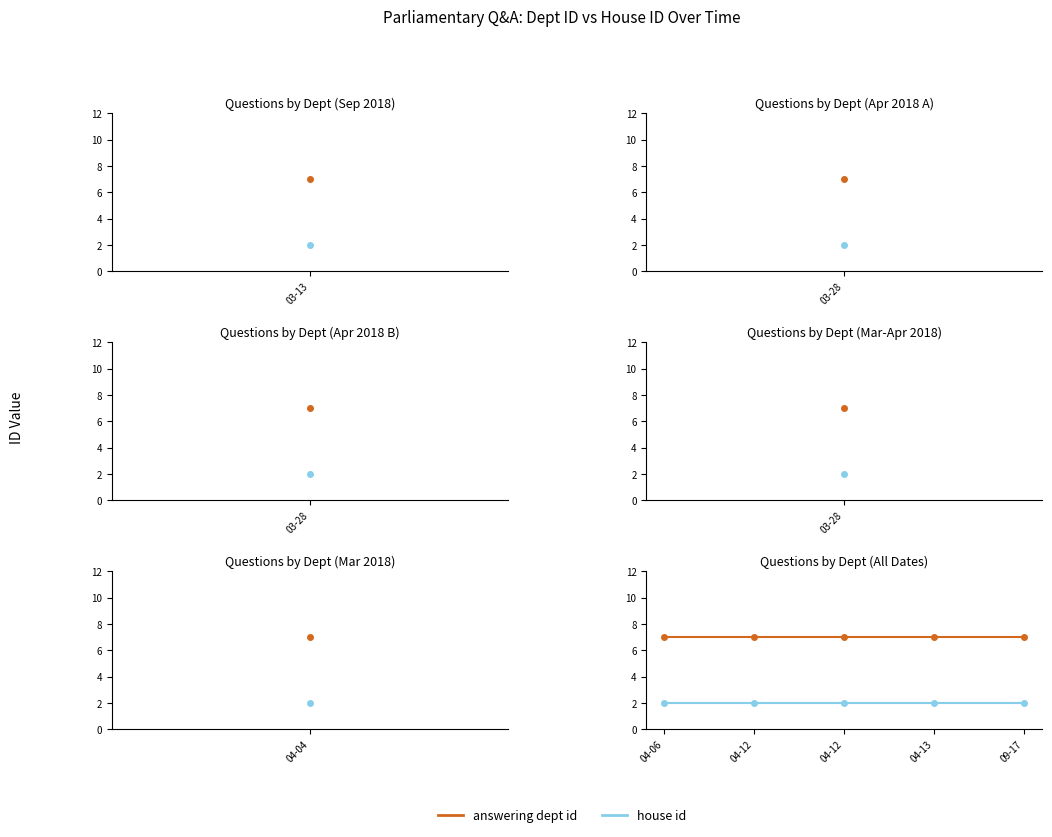

What is the lowest value of the house id series?

2